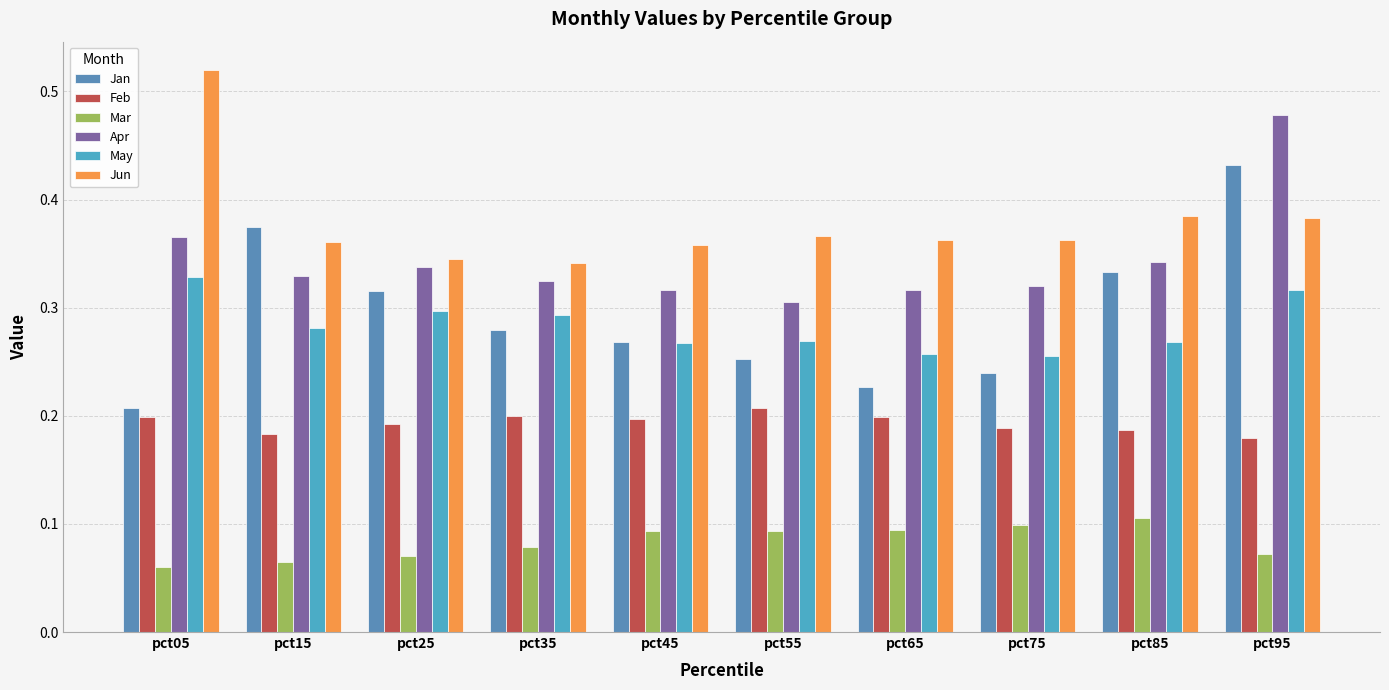

Are the bars grouped side by side (vs. stacked)?

Yes